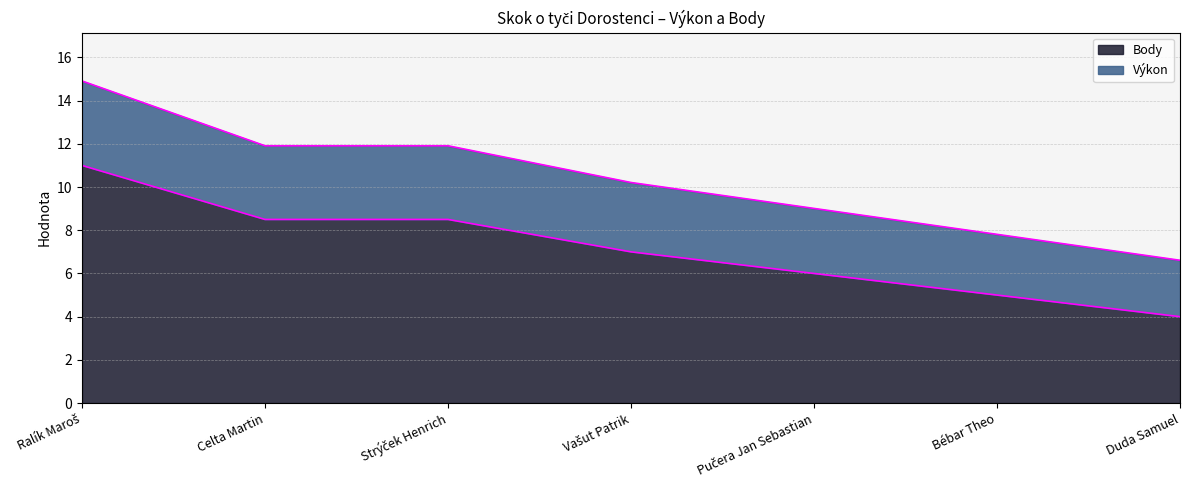

What is the difference between the second highest and second lowest values in the Body series?

3.5